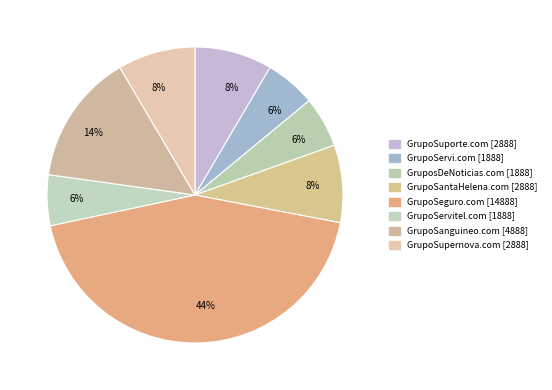

Rank the categories by value from lowest to highest.

GrupoServi.com, GruposDeNoticias.com, GrupoServitel.com, GrupoSuporte.com, GrupoSantaHelena.com, GrupoSupernova.com, GrupoSanguineo.com, GrupoSeguro.com